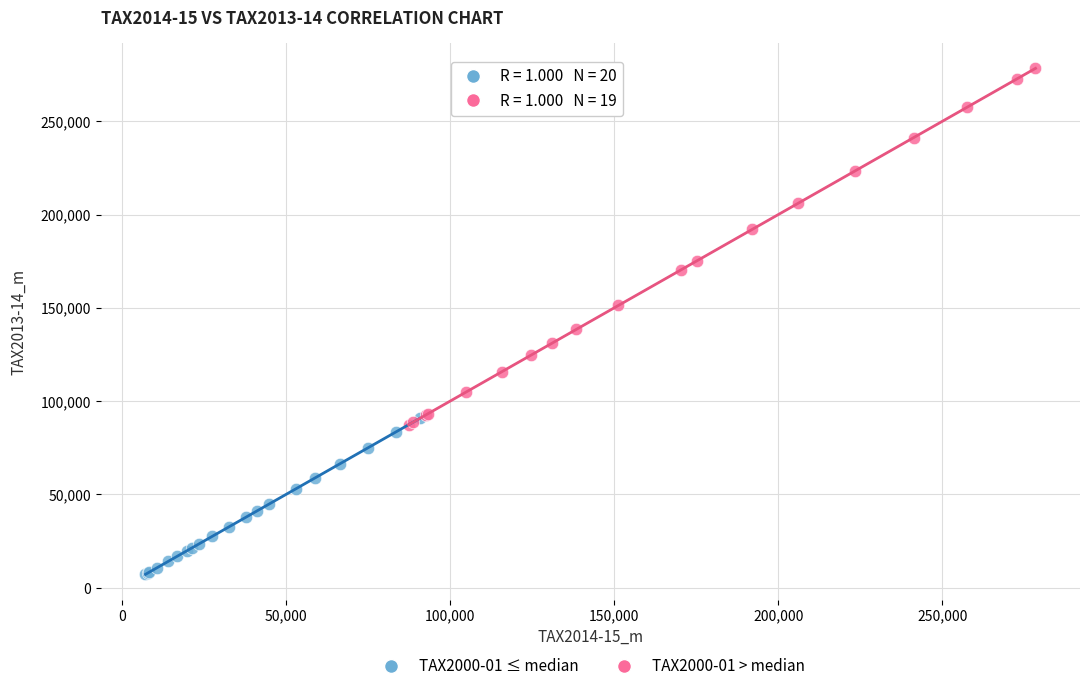

Which series has the widest spread of Y values?

TAX2000-01 > median